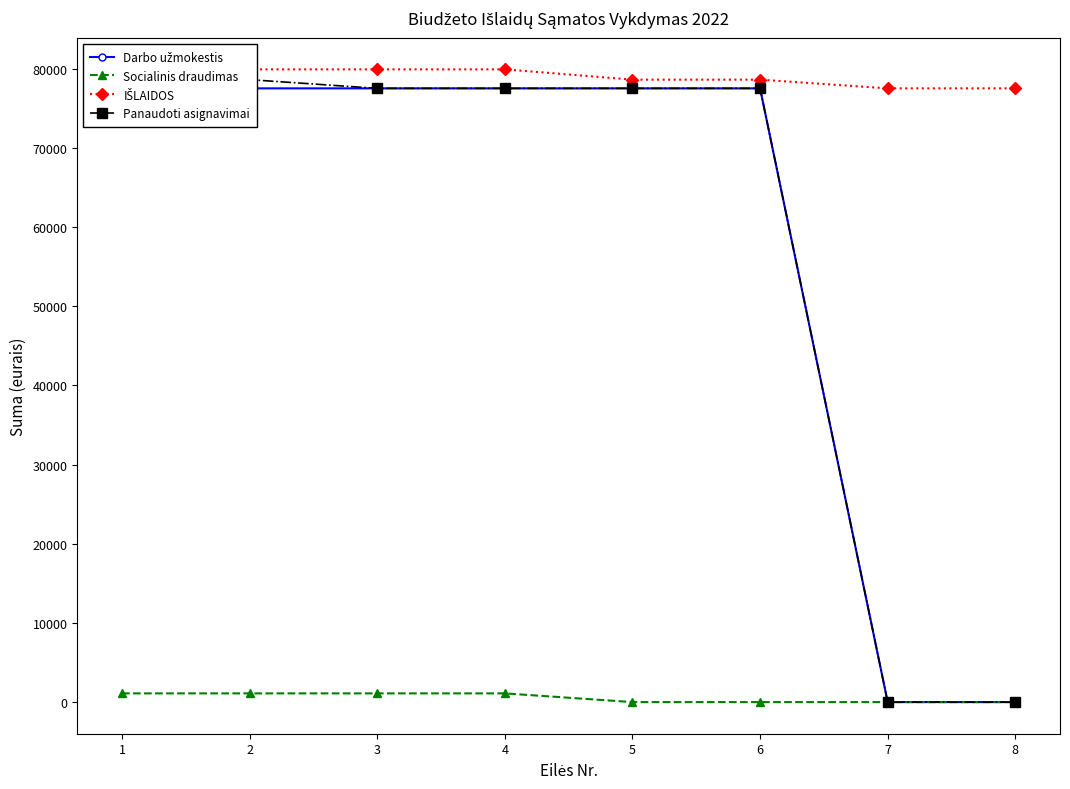

Which label corresponds to the smallest value in the chart?

7